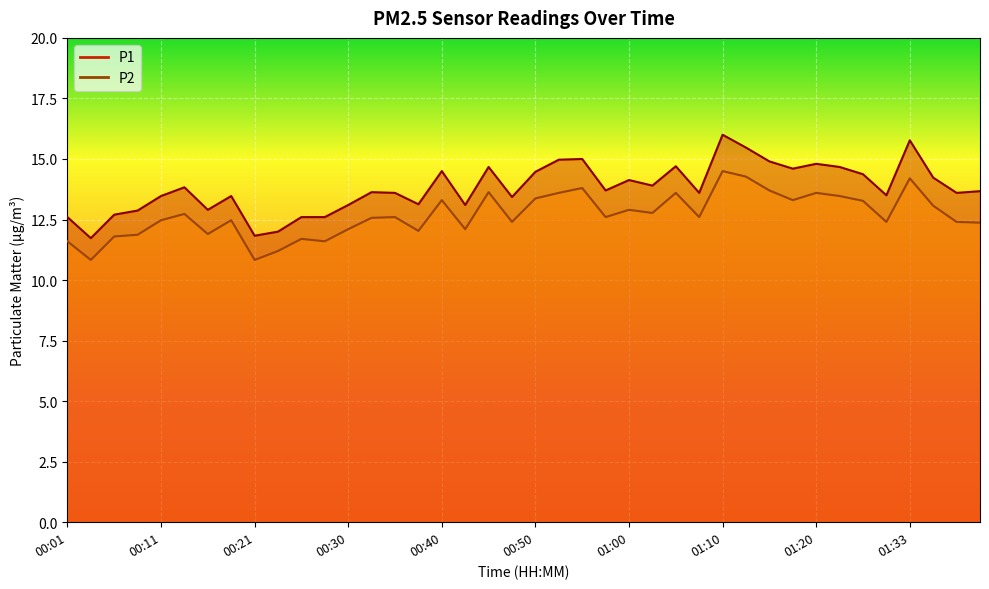

What is the difference between the P1 values at 01:10 and 00:48?

2.6